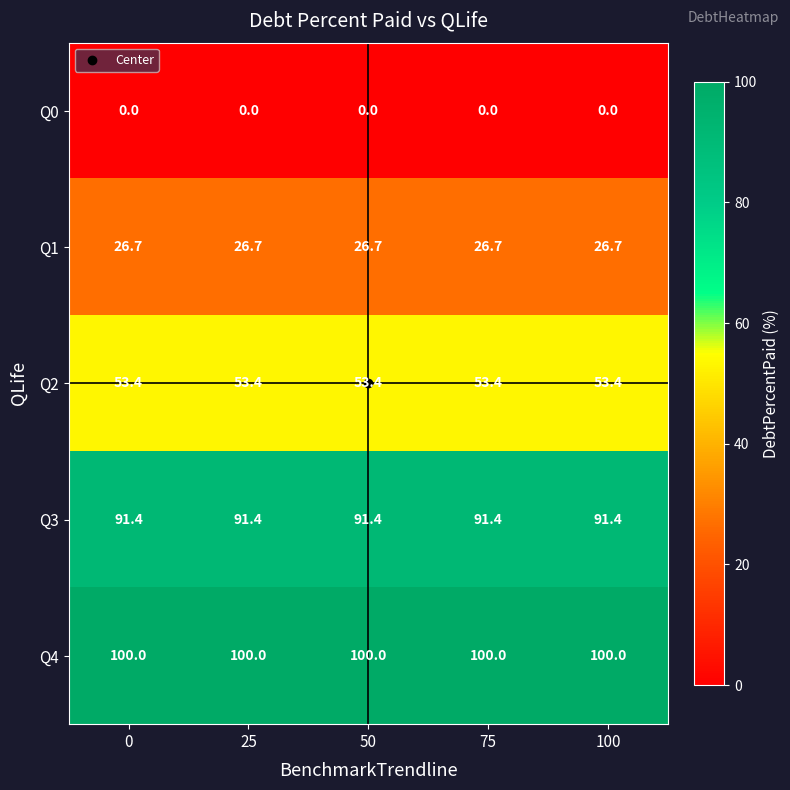

How many categories are shown in the chart?

5